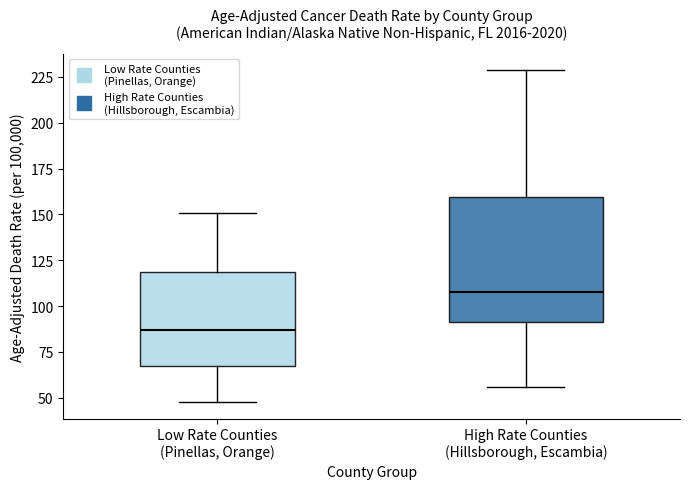

Reading left to right, read every box against the y-axis: the position of its median line, the range the box covers, and the ends of its whiskers. The values are not printed on the chart, so give them approximately, as read against the axis.

Low Rate Counties (Pinellas, Orange): median 85, box 65 to 120, whiskers 50 to 150
High Rate Counties (Hillsborough, Escambia): median 105, box 90 to 160, whiskers 55 to 230